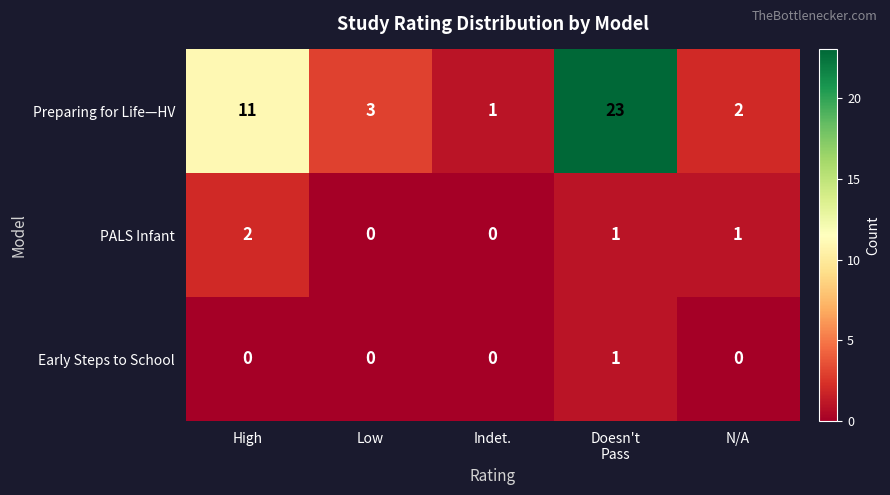

Which series has the largest range (max minus min)?

Preparing for Life—HV